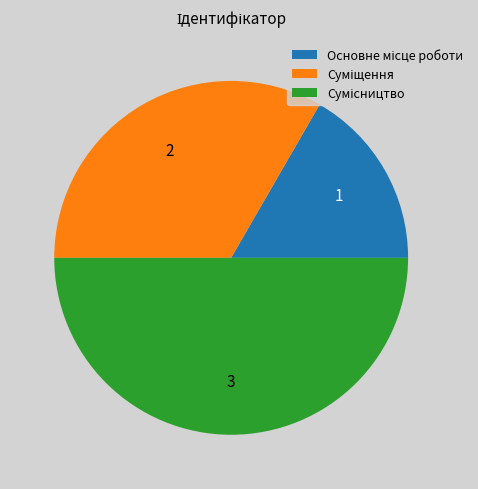

Count the number of slices in the pie.

3